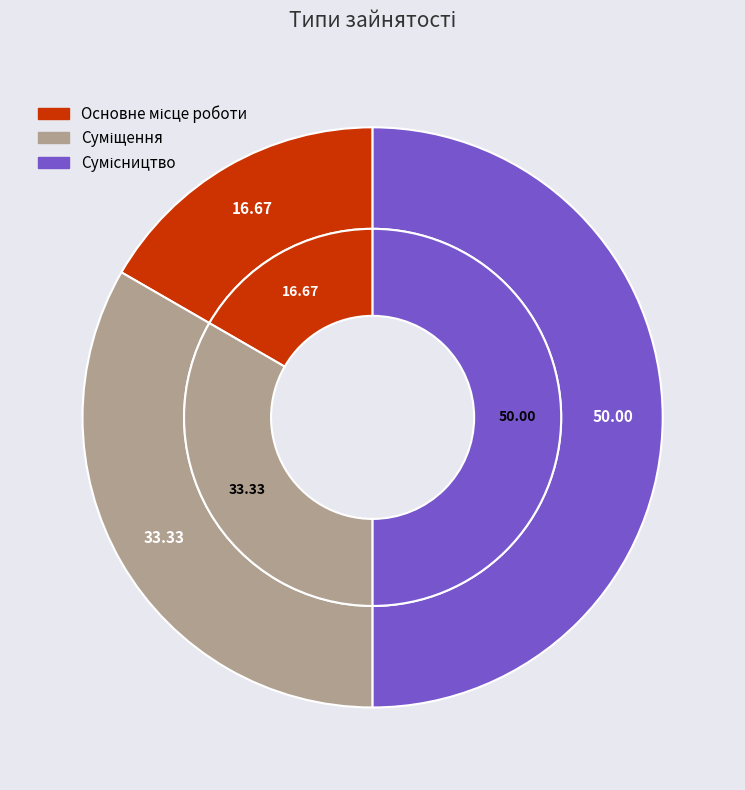

Rank the categories by value from lowest to highest.

Основне місце роботи, Суміщення, Сумісництво